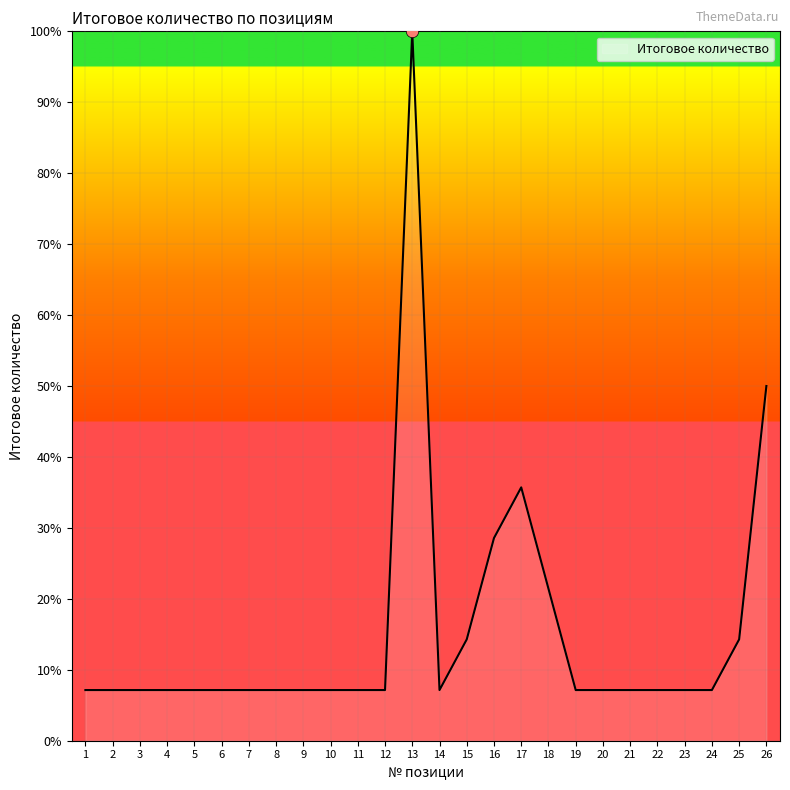

What is the ratio of the value at 11 to the value at 3?

1.0